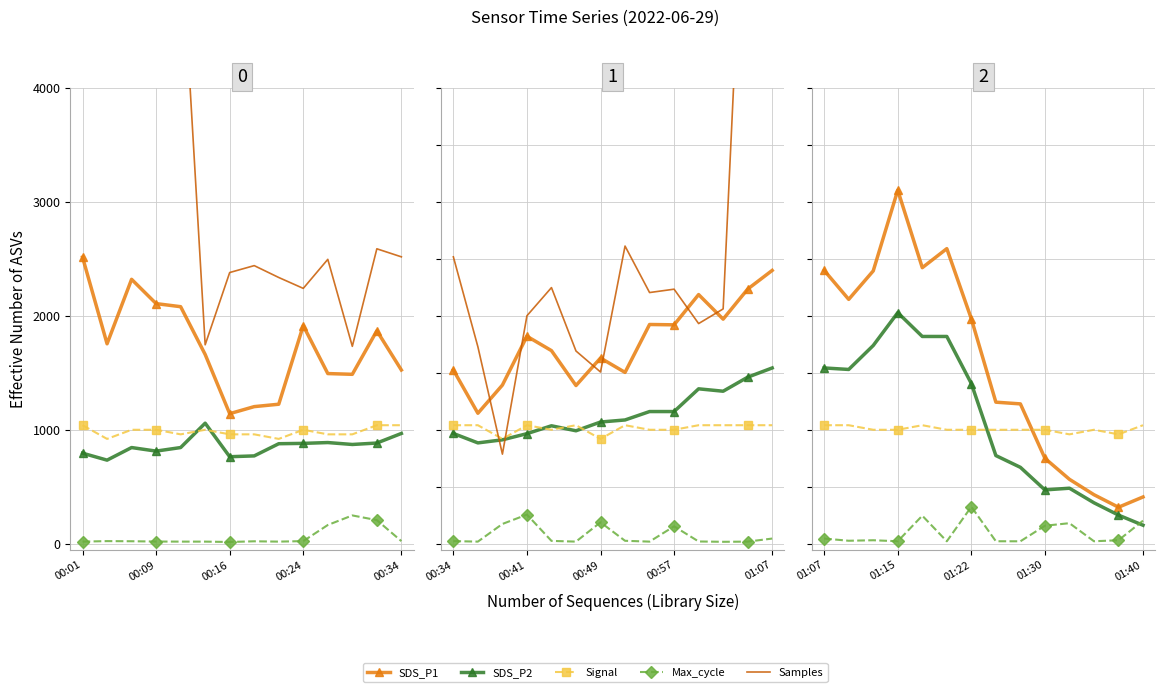

Count the number of data series in this chart.

5